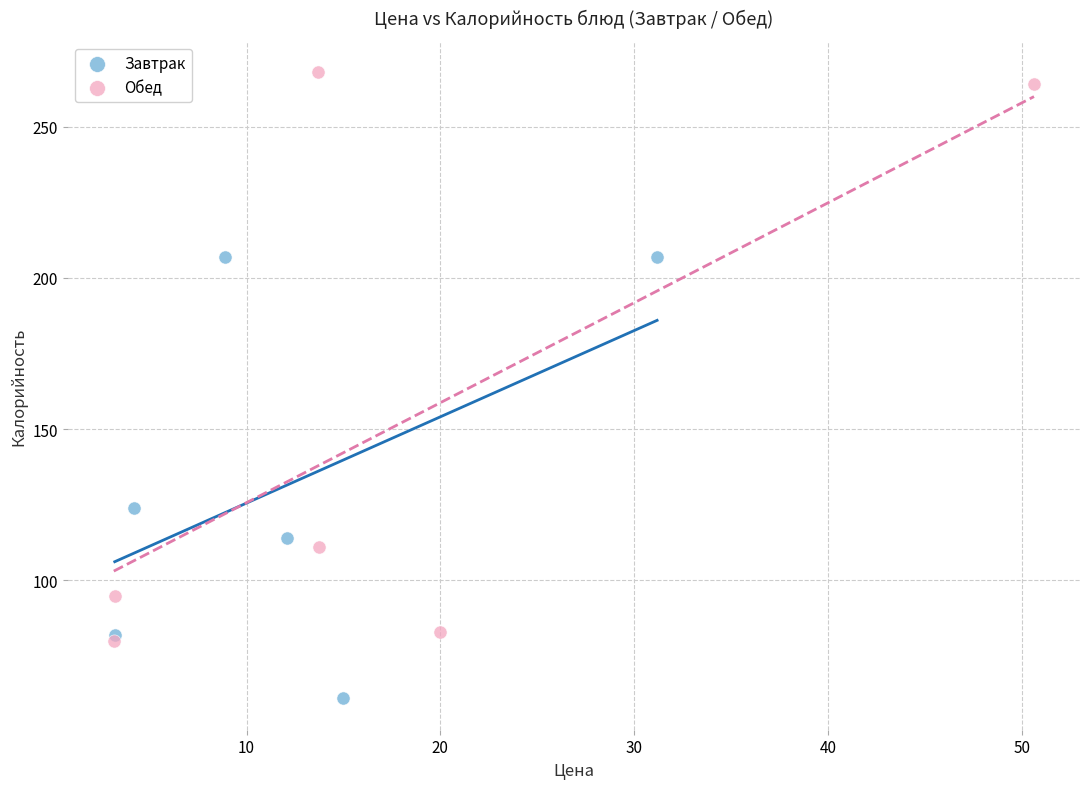

Which series has the widest spread of Y values?

Обед